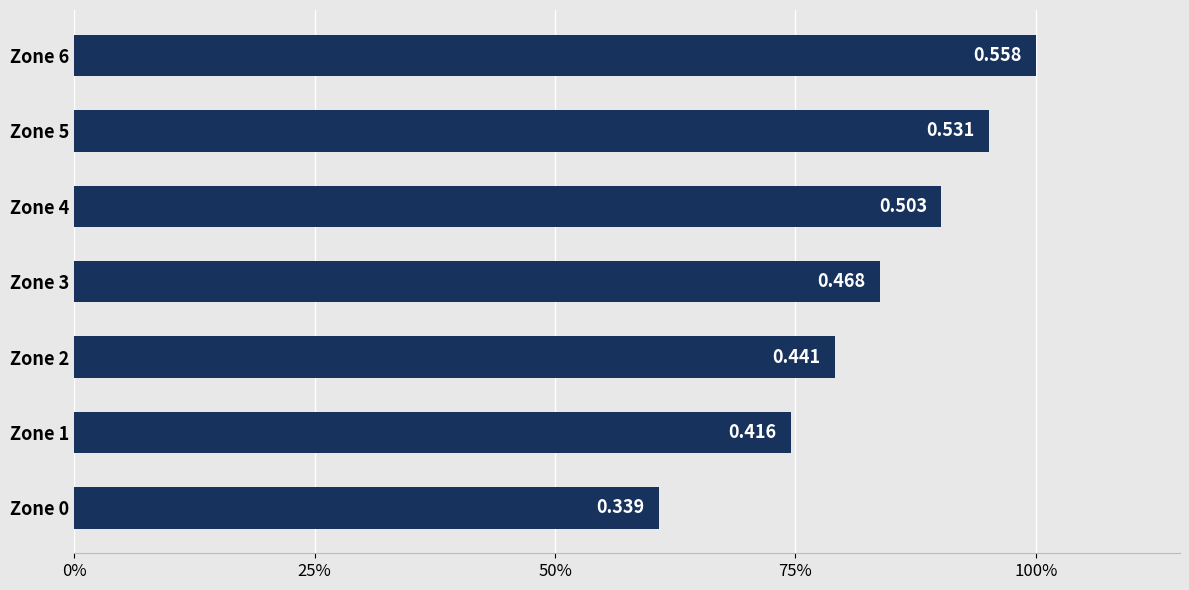

What is the sum of all values?

583.5